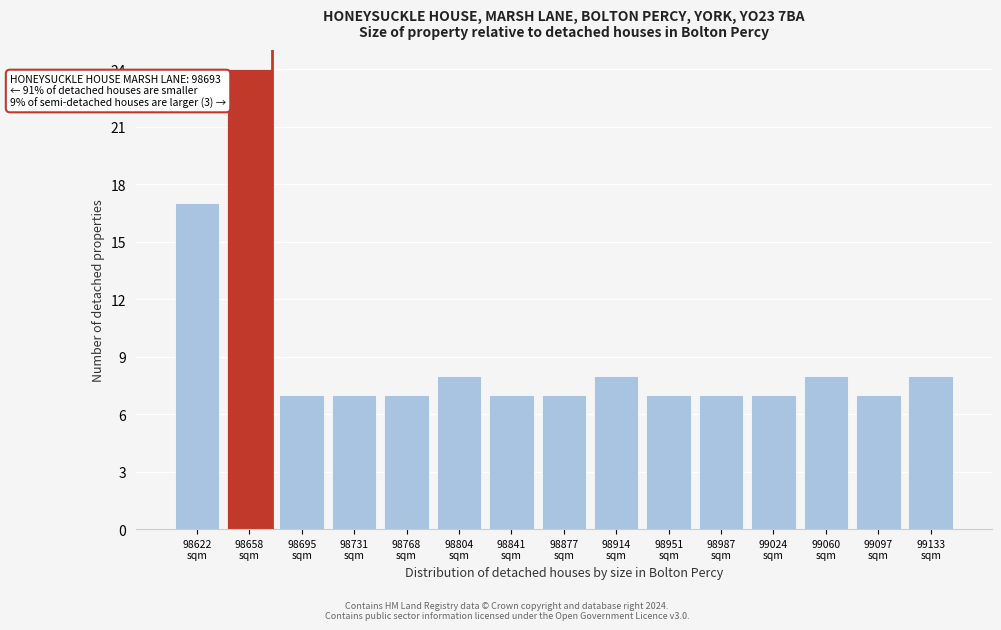

Reading left to right, what are all the values shown in this chart?

17	24	7	7	7	8	7	7	8	7	7	7	8	7	8